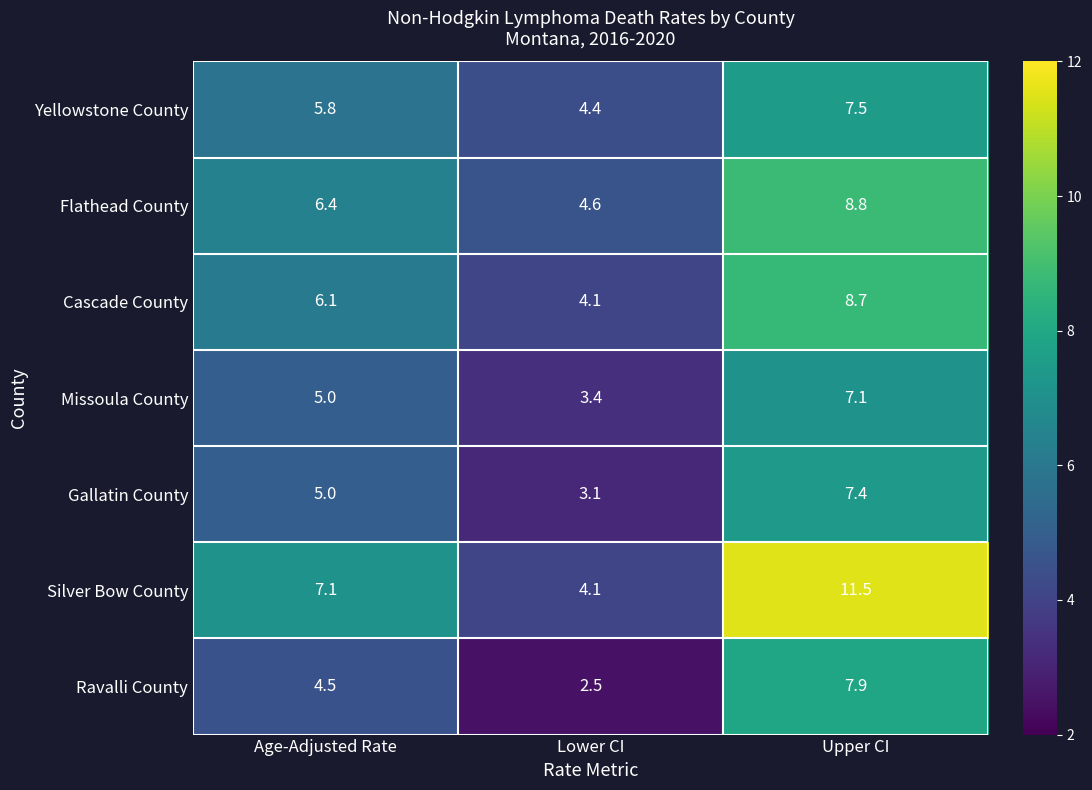

Reading left to right, what are all the values shown in this chart?

Yellowstone County: Age-Adjusted Rate=5.8	Lower CI=4.4	Upper CI=7.5
Flathead County: Age-Adjusted Rate=6.4	Lower CI=4.6	Upper CI=8.8
Cascade County: Age-Adjusted Rate=6.1	Lower CI=4.1	Upper CI=8.7
Missoula County: Age-Adjusted Rate=5.0	Lower CI=3.4	Upper CI=7.1
Gallatin County: Age-Adjusted Rate=5.0	Lower CI=3.1	Upper CI=7.4
Silver Bow County: Age-Adjusted Rate=7.1	Lower CI=4.1	Upper CI=11.5
Ravalli County: Age-Adjusted Rate=4.5	Lower CI=2.5	Upper CI=7.9